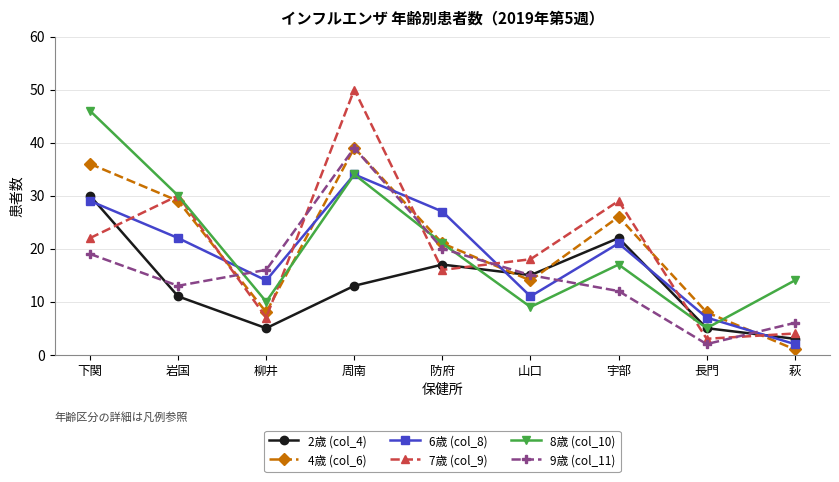

What is the total value across all series at 長門?

30